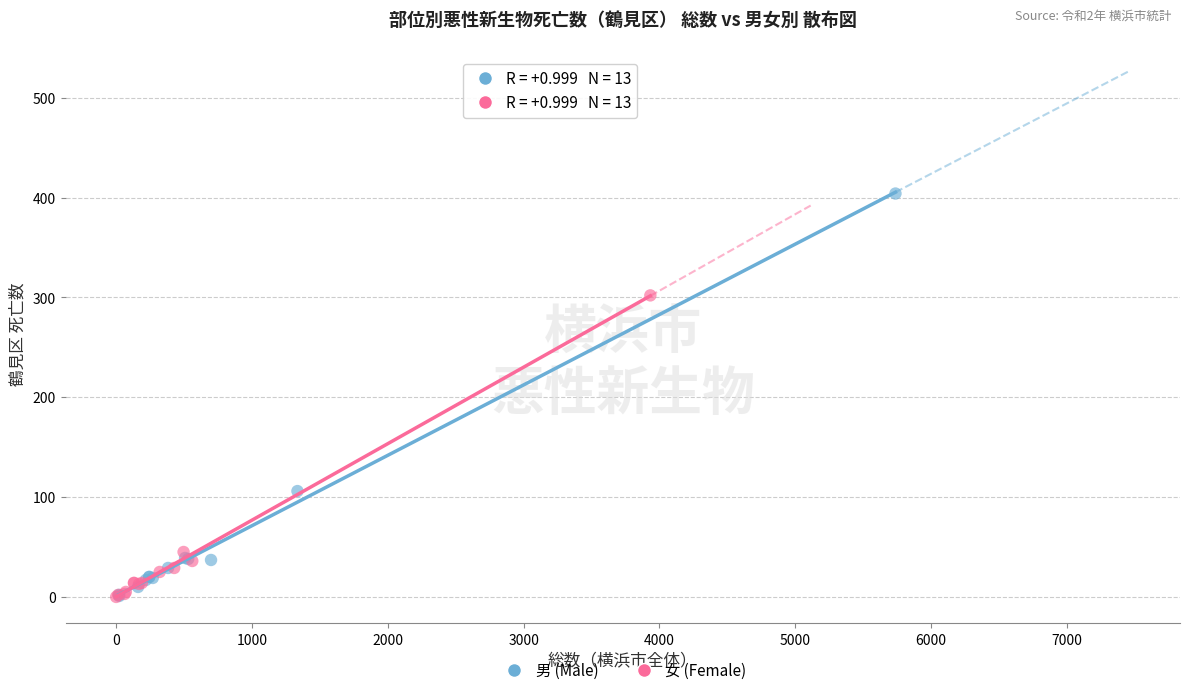

Which series has the largest Y range (max minus min)?

男 (Male)